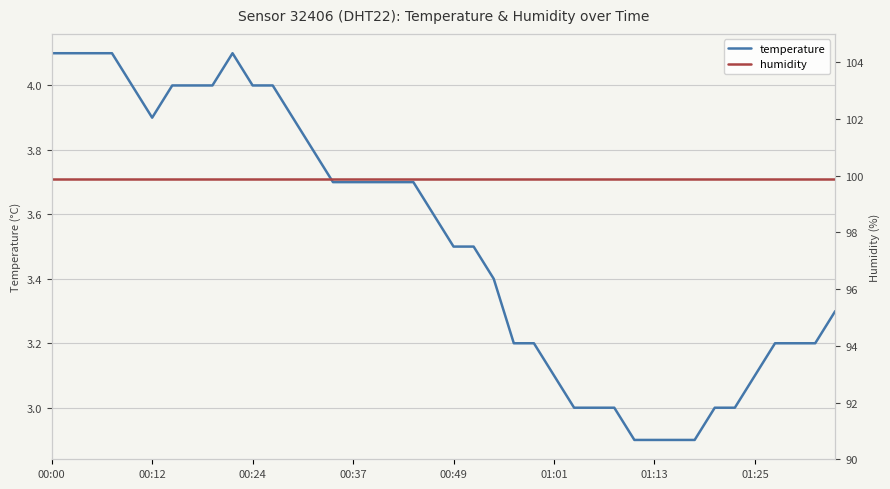

In temperature, how many points are higher than both neighbors (excluding endpoints)?

1